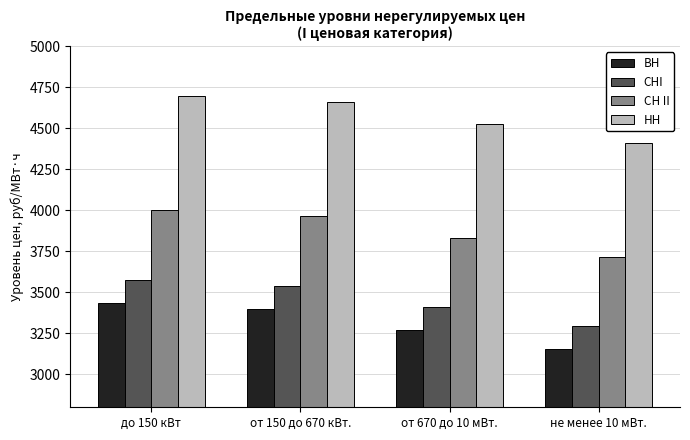

How many data points does each series have?

4